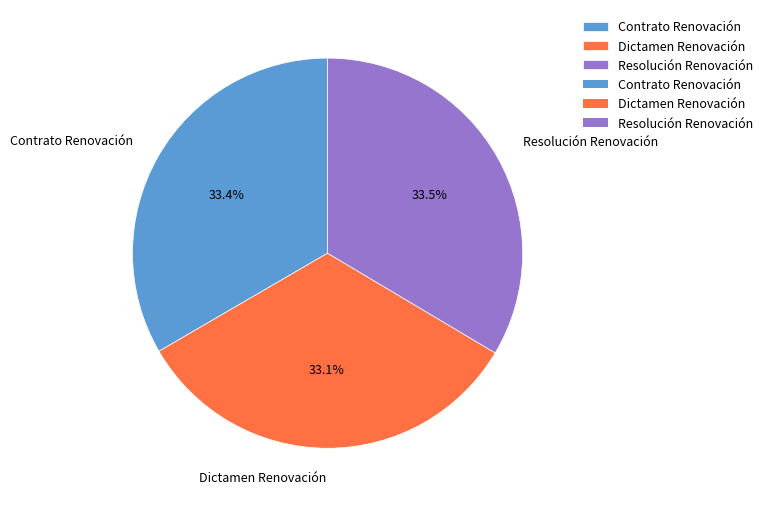

To the nearest percent, what is the combined percentage of Dictamen Renovación and Contrato Renovación?

66%